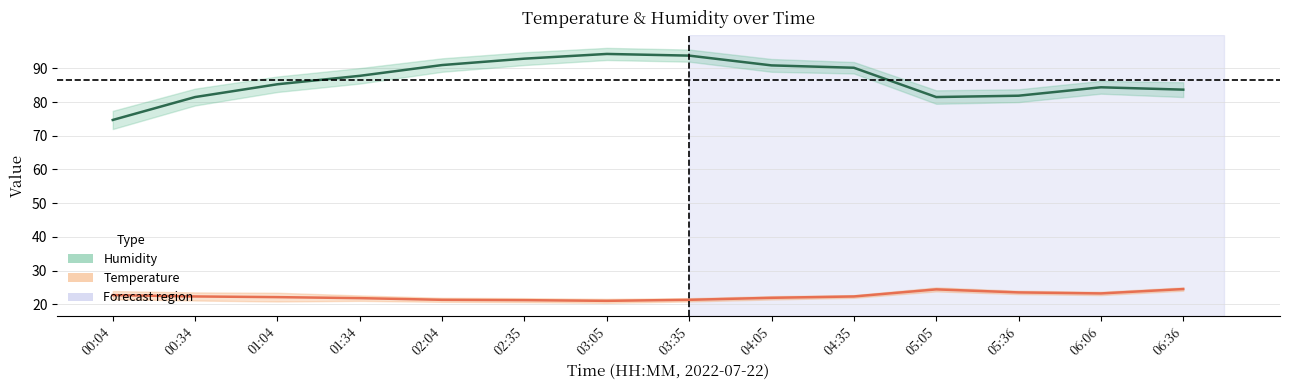

What is the value of the Humidity point at the 3rd from the left?

85.3